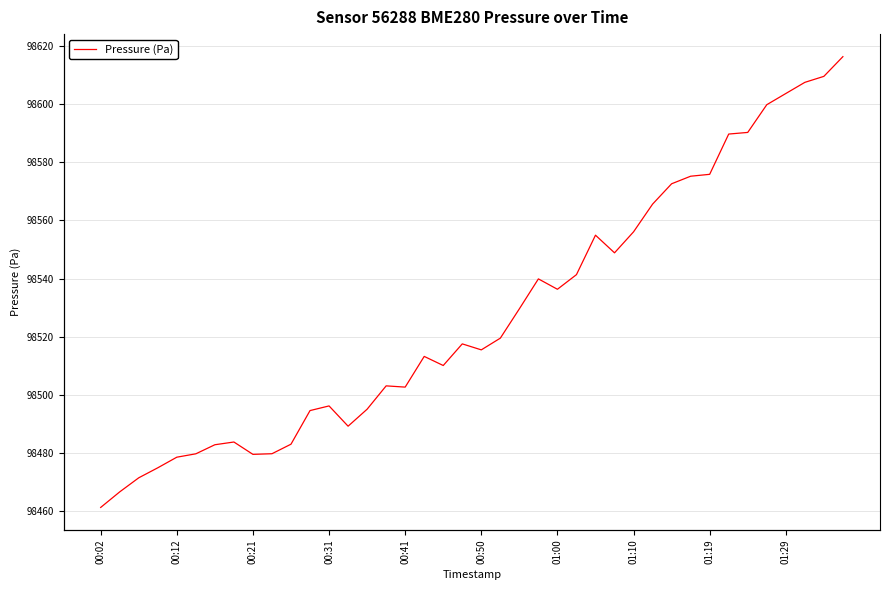

Which category has the highest value across all series?

39